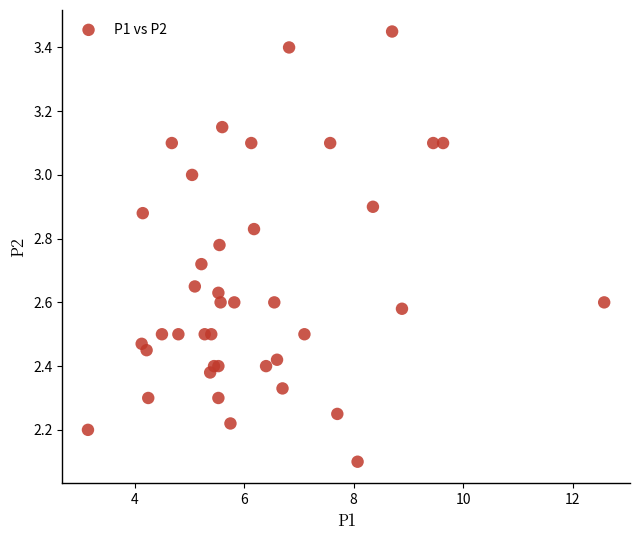

What Y value in the scatter plot is closest to 2?

2.1